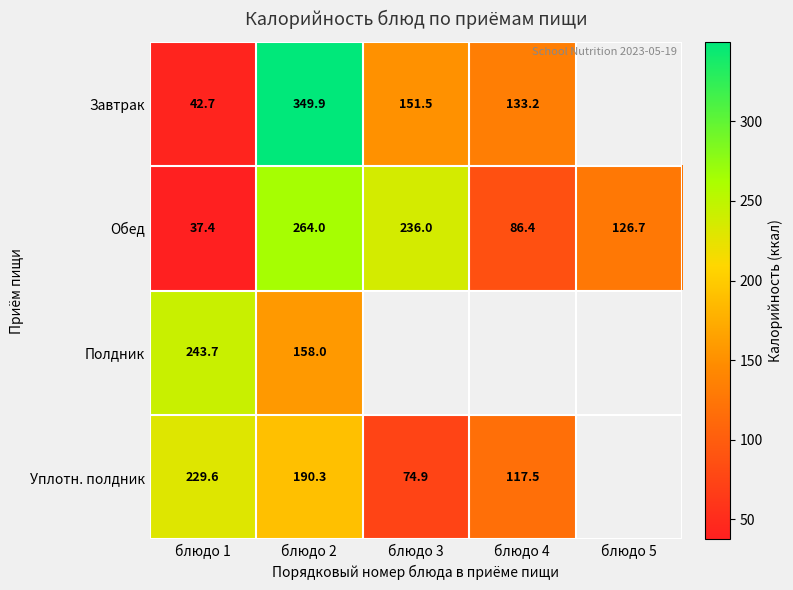

What is the spread (max minus min) of values at блюдо 2?

191.9